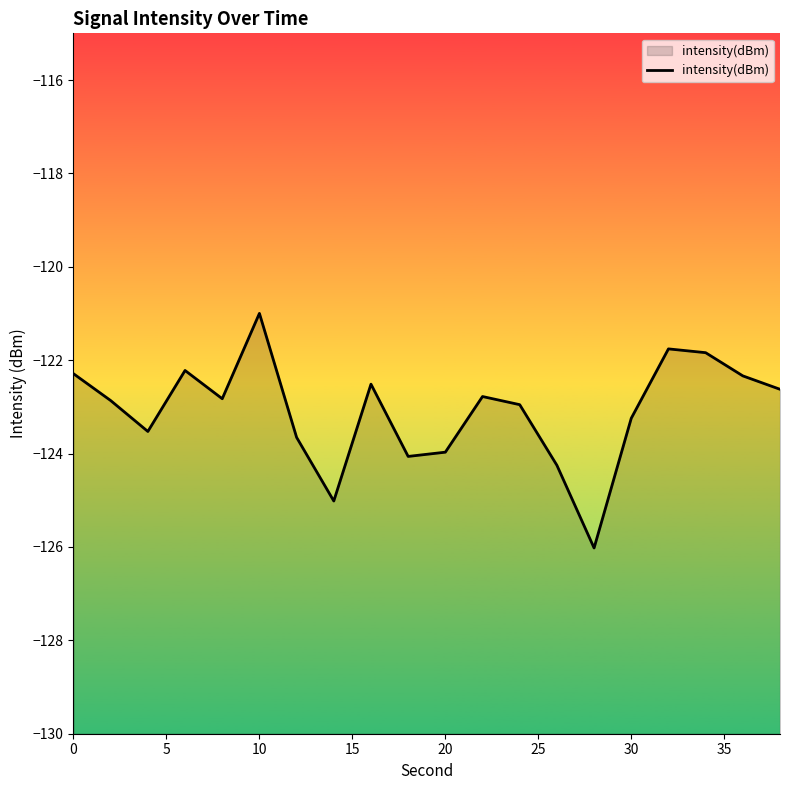

What is the greatest value displayed?

-121.0